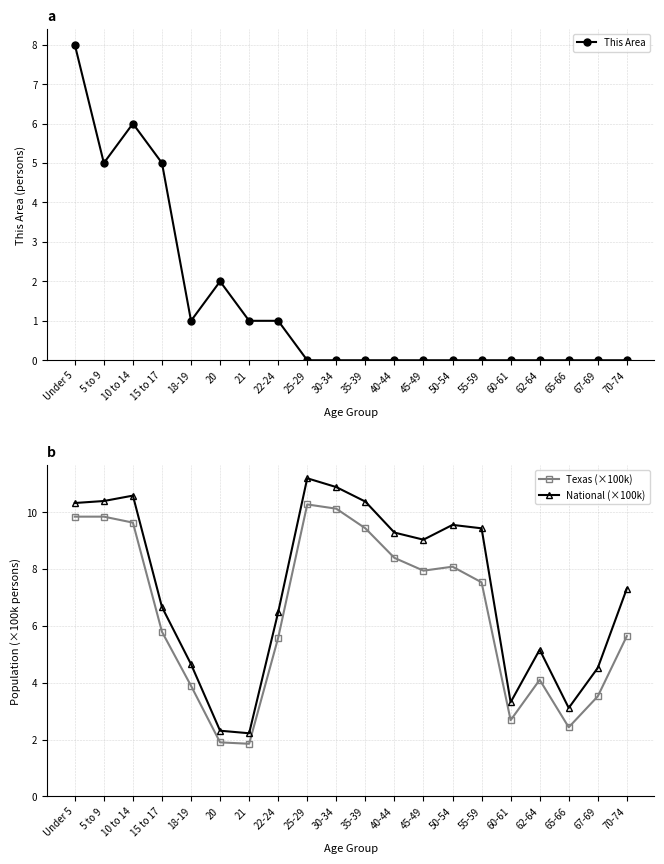

How many This Area values are between 0 and 2?

16